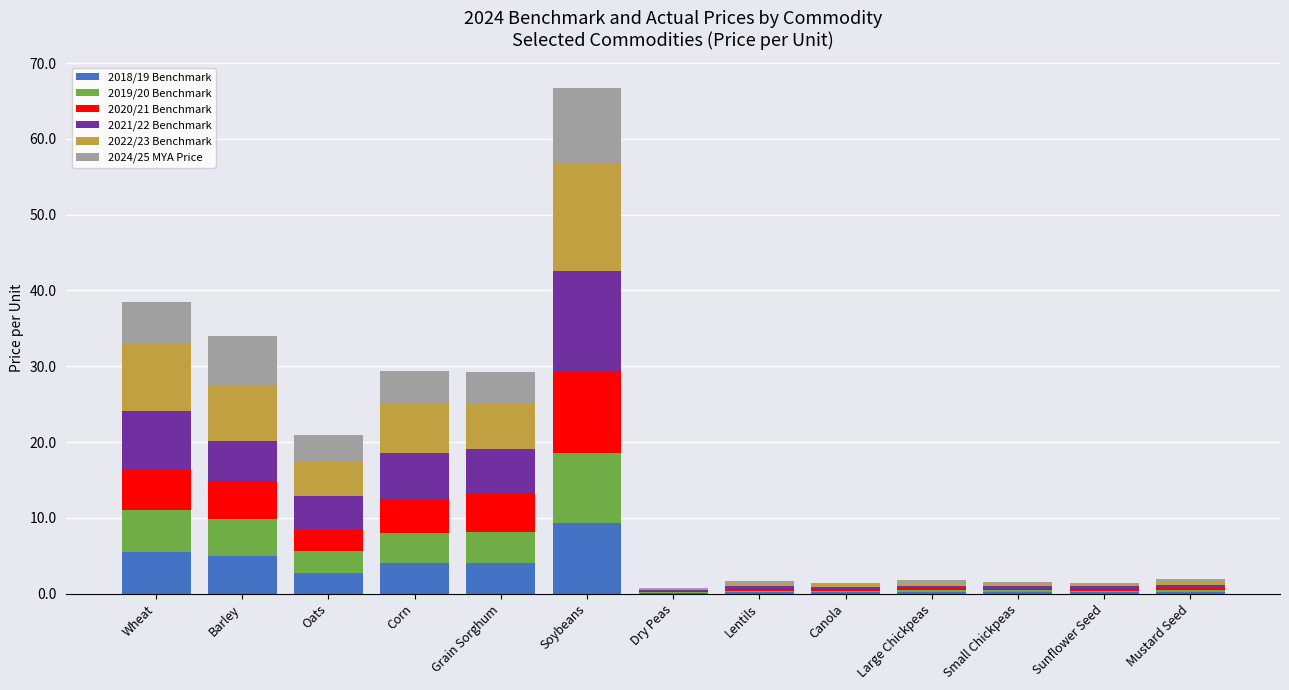

At which label does 2018/19 Benchmark reach its peak?

Soybeans